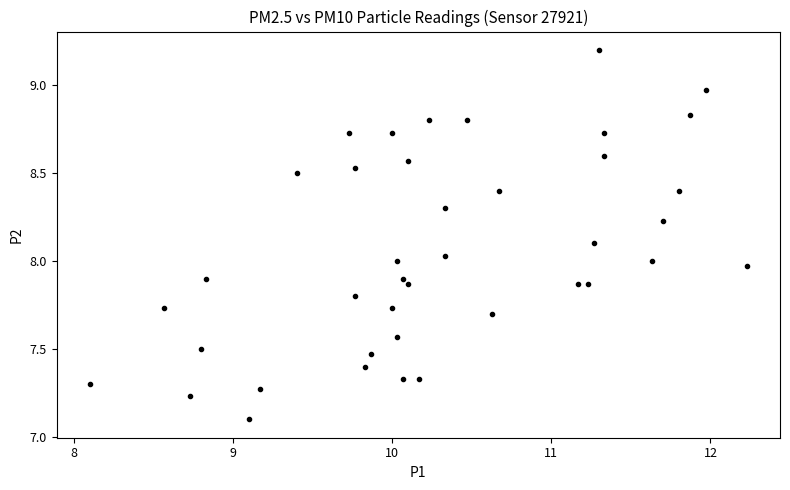

What is the range of X values (max minus min)?

4.1